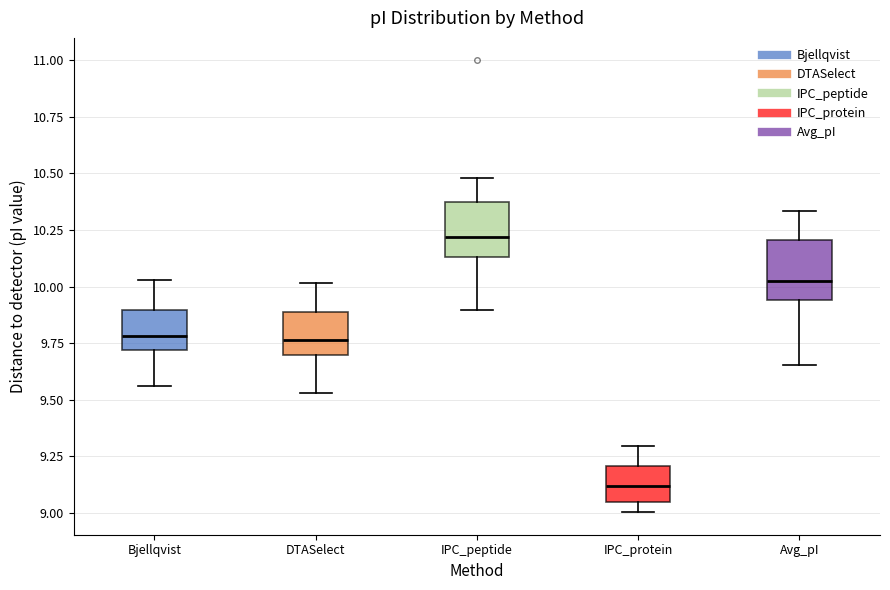

Which box has the highest median line?

IPC_peptide